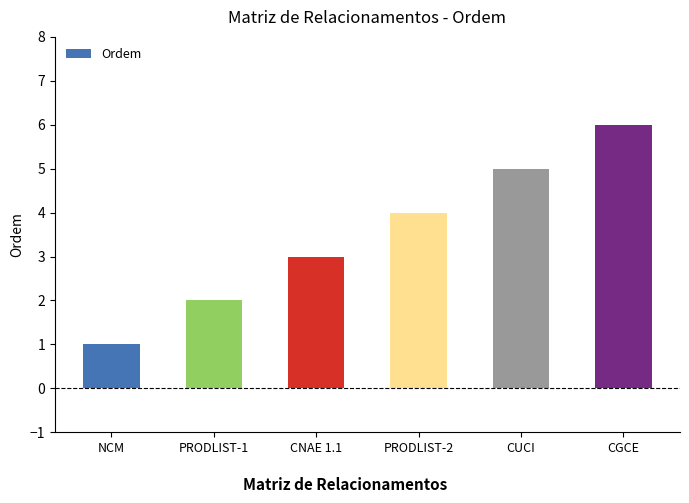

Rank the categories by value from highest to lowest.

CGCE, CUCI, PRODLIST-2, CNAE 1.1, PRODLIST-1, NCM